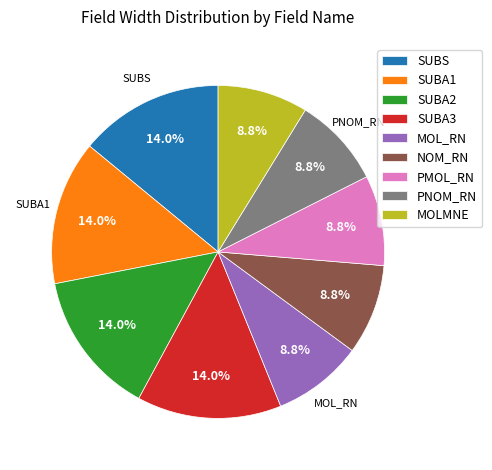

Which has a higher value, SUBA3 or PNOM_RN?

SUBA3